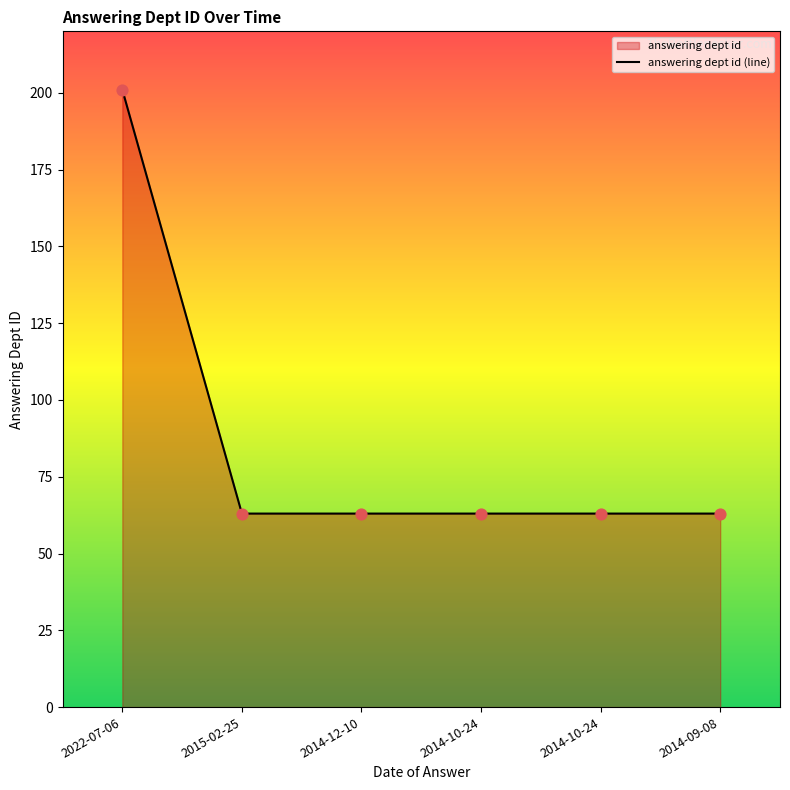

Approximately how many times larger is the value at 2015-02-25 compared to 2014-10-24?

1.0